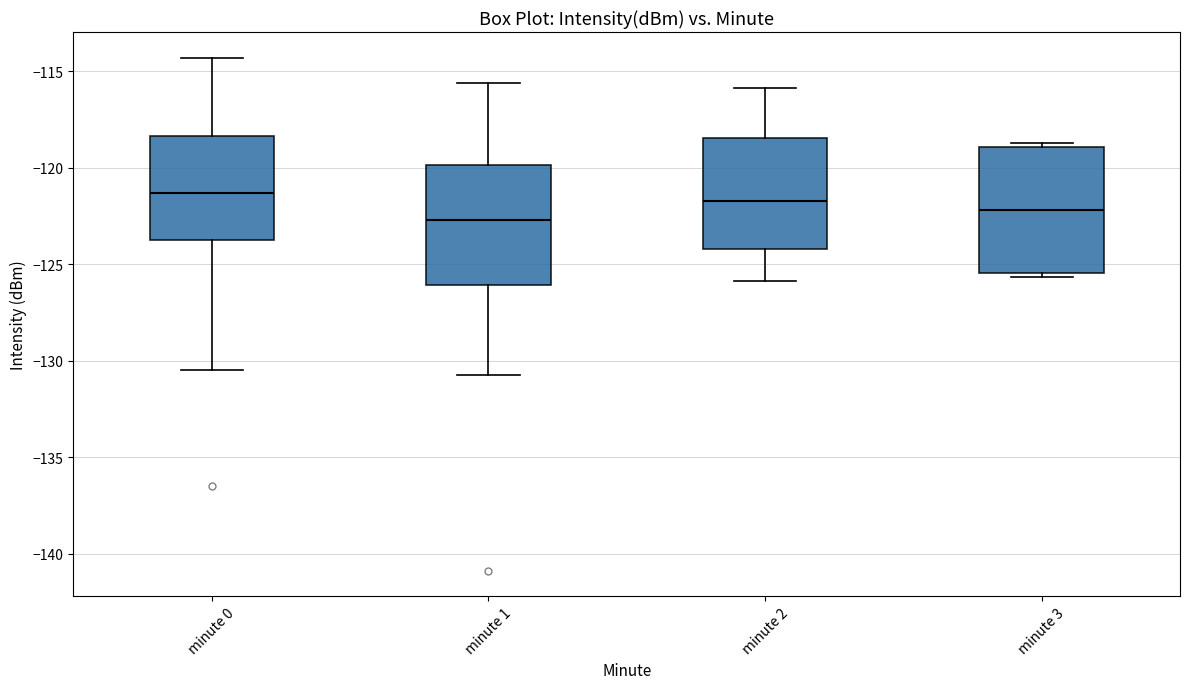

Reading left to right, read every box against the y-axis: the position of its median line, the range the box covers, and the ends of its whiskers. The values are not printed on the chart, so give them approximately, as read against the axis.

minute 0: median -121.5, box -123.5 to -118.5, whiskers -130.5 to -114.5
minute 1: median -122.5, box -126.0 to -120.0, whiskers -130.5 to -115.5
minute 2: median -121.5, box -124.0 to -118.5, whiskers -126.0 to -116.0
minute 3: median -122.0, box -125.5 to -119.0, whiskers -125.5 (just below the box's lower edge) to -118.5